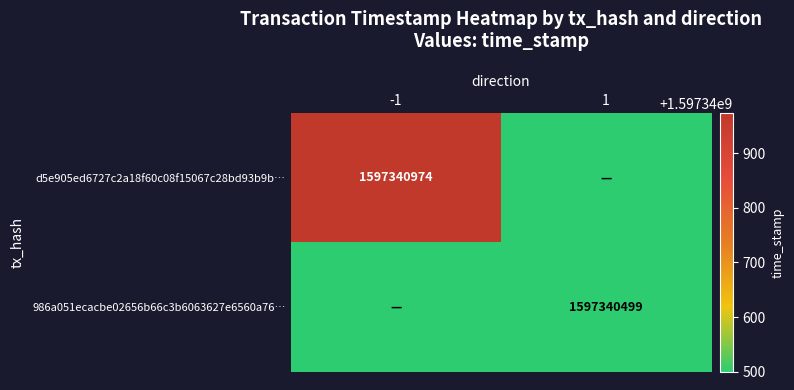

Which category has the highest value across all series?

-1